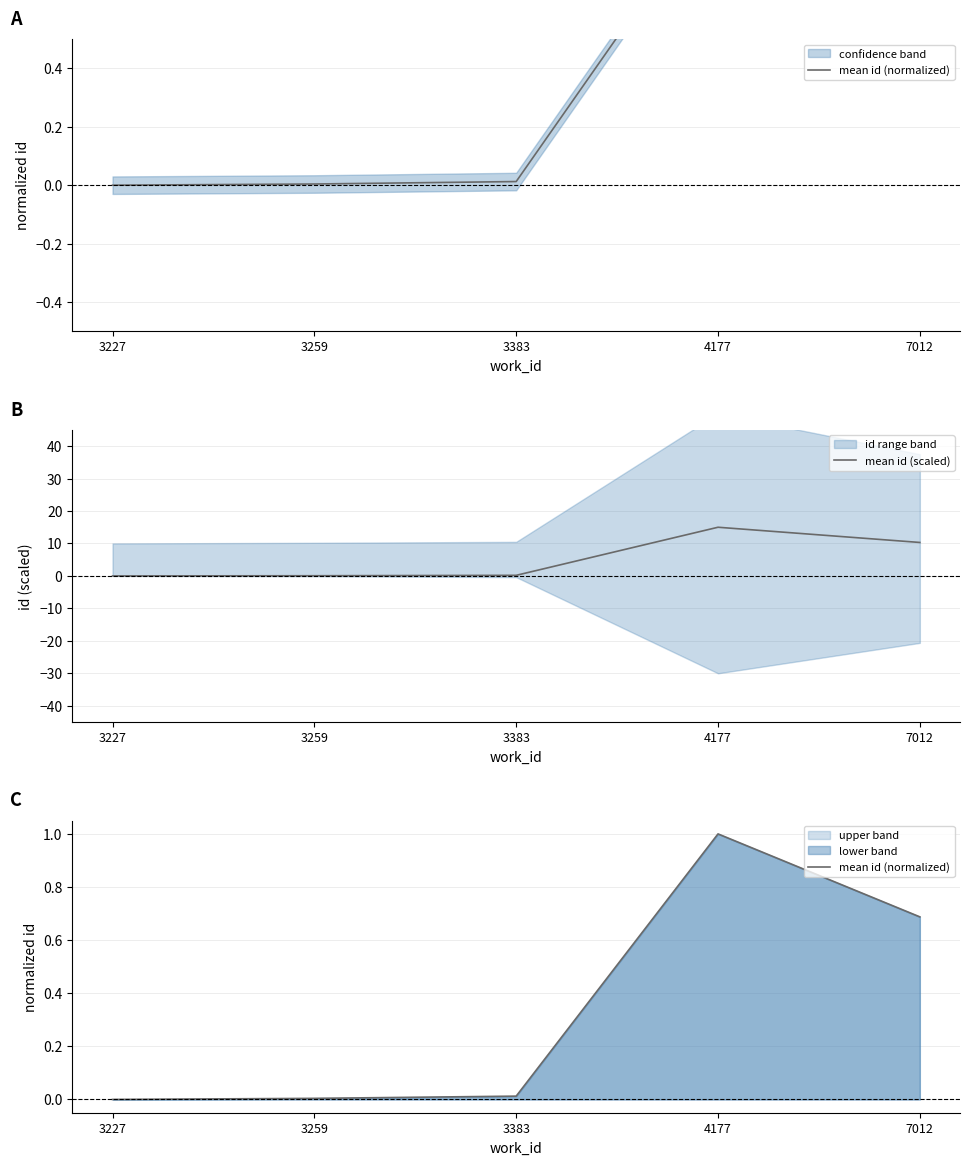

Which series has the largest total across all categories?

mean id (scaled)